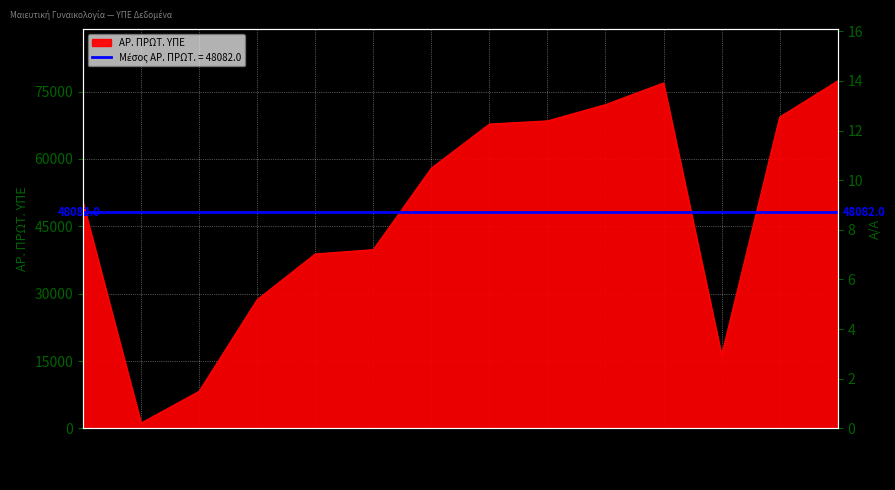

List the labels in order of value, smallest first.

07.01.2022, 07.02.2022, 04.03.2024, 28.04.2023, 19.06.2023, 22.06.2023, 14.10.2020, 18.09.2023, 31.10.2023, 01.11.2023, 29.10.2024, 16.11.2023, 05.12.2023, 28.11.2024